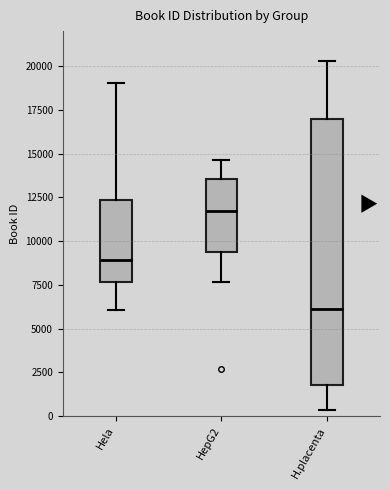

Which box is the tallest, from its lower edge to its upper edge?

H.placenta